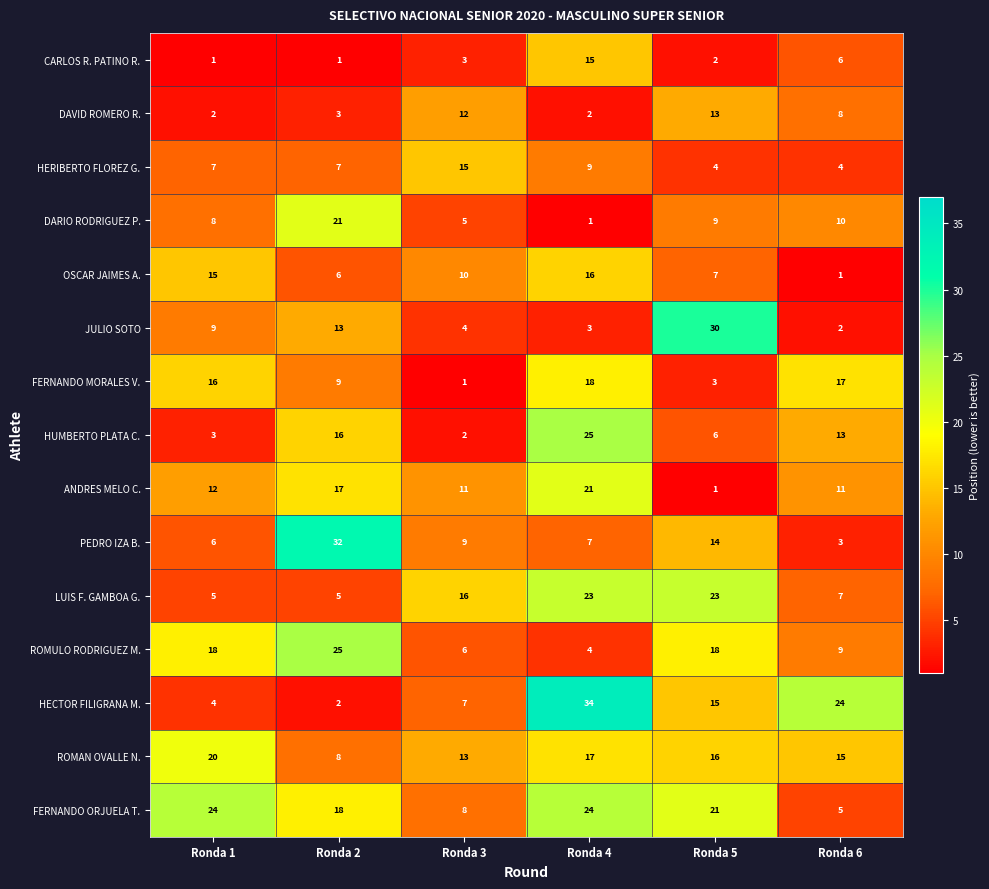

Which series has the largest range (max minus min)?

HECTOR FILIGRANA M.